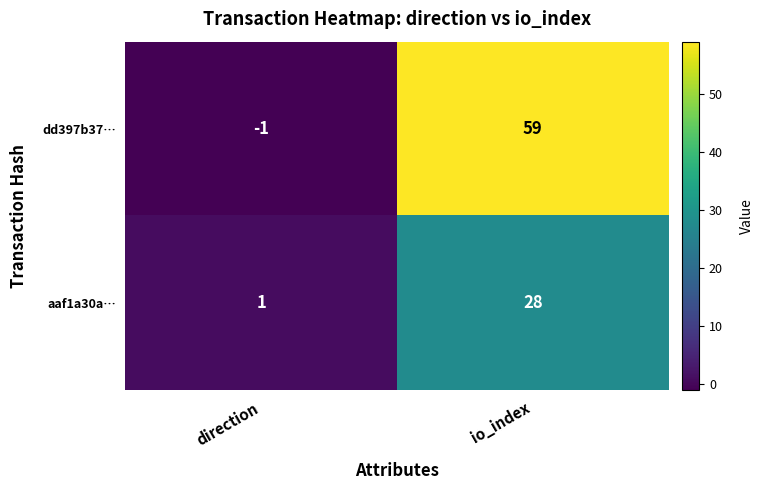

Reading left to right, extract all data points from this chart.

dd397b37…: direction=-1	io_index=59
aaf1a30a…: direction=1	io_index=28